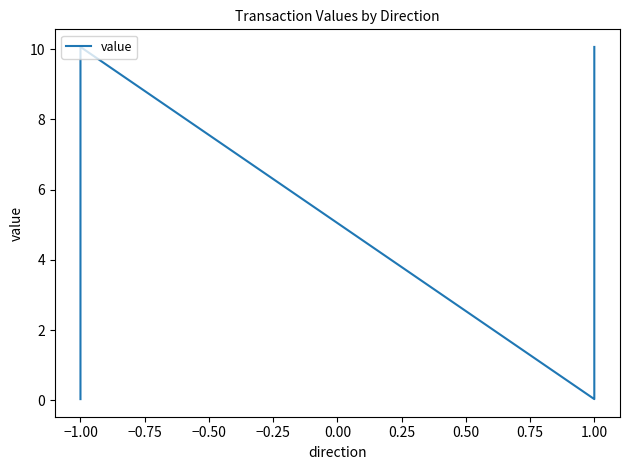

How many data points are less than 10?

2